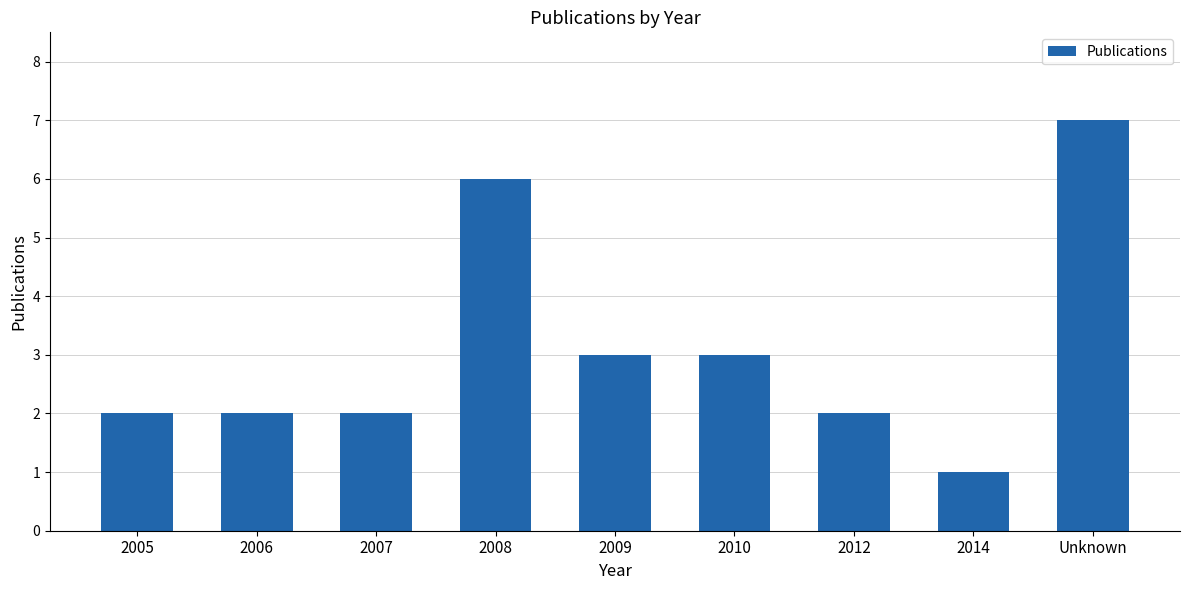

Between 2006 and 2009, which is larger?

2009